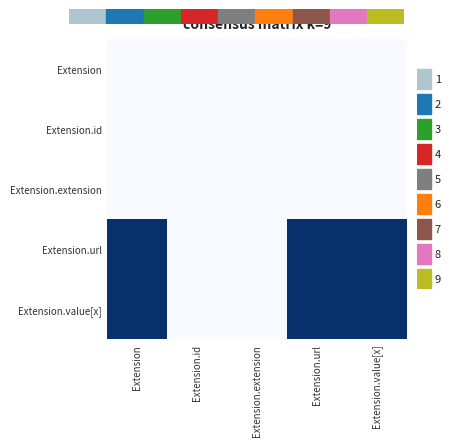

What is the total value across all series at Extension.value[x]?

2